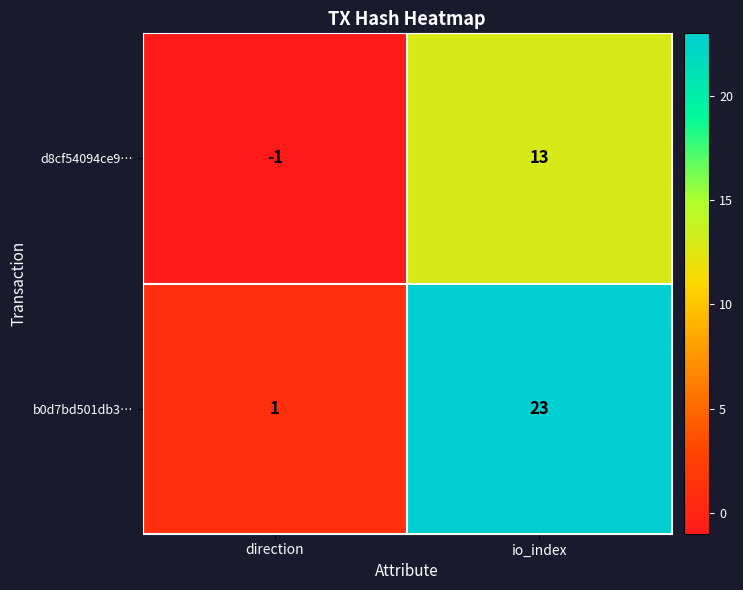

The d8cf54094ce9… series shows 3 at io_index. True or false?

False